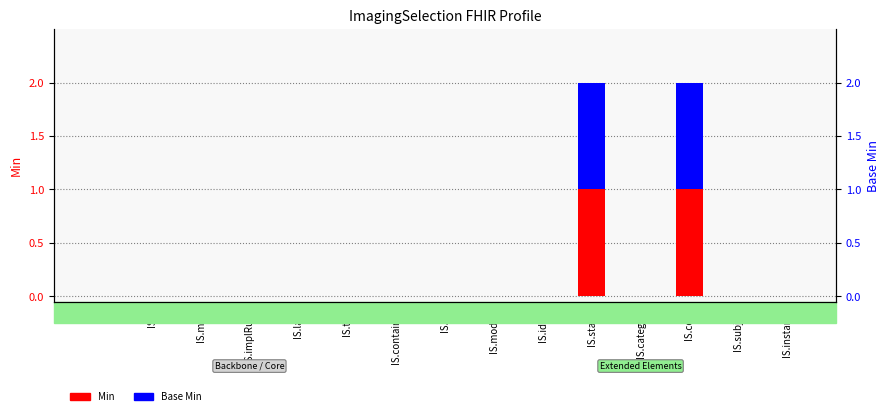

At IS.lang, list the series in order from smallest to largest.

Min, Base Min